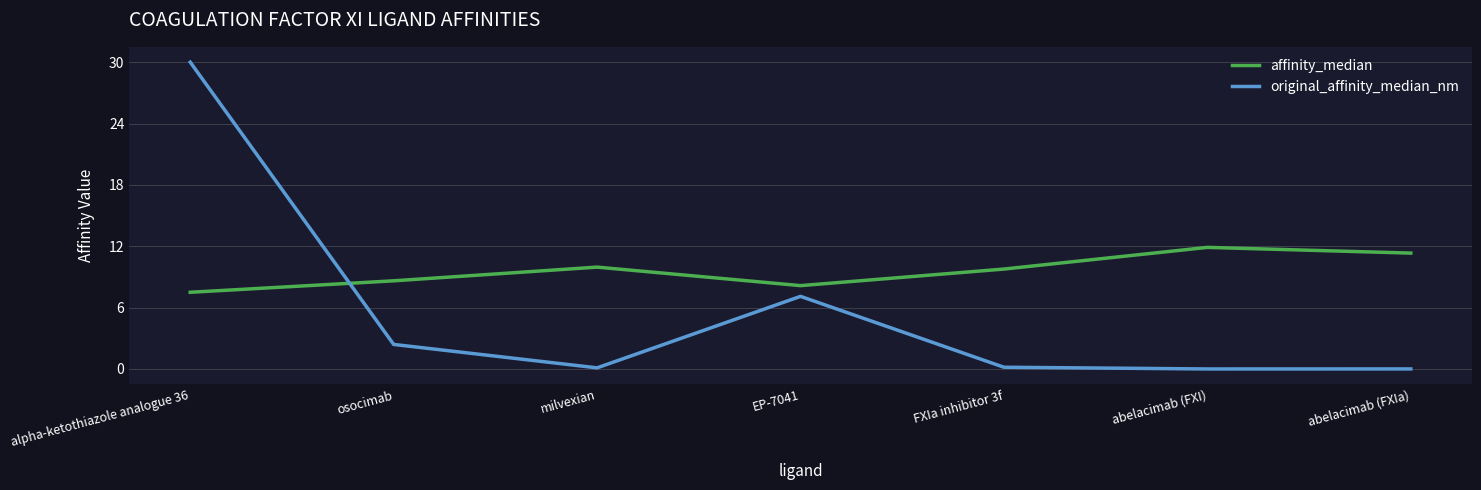

Is the value of affinity_median at FXIa inhibitor 3f greater than the value of original_affinity_median_nm at FXIa inhibitor 3f?

Yes